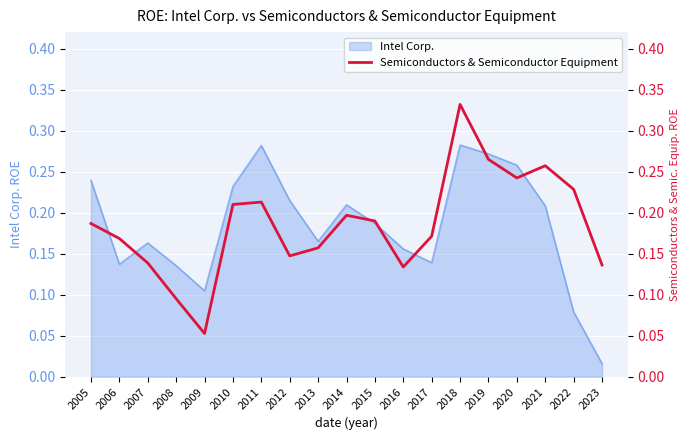

Reading left to right, extract all data points from this chart.

0.2	0.2	0.1	0.1	0.1	0.2	0.2	0.1	0.2	0.2	0.2	0.1	0.2	0.3	0.3	0.2	0.3	0.2	0.1